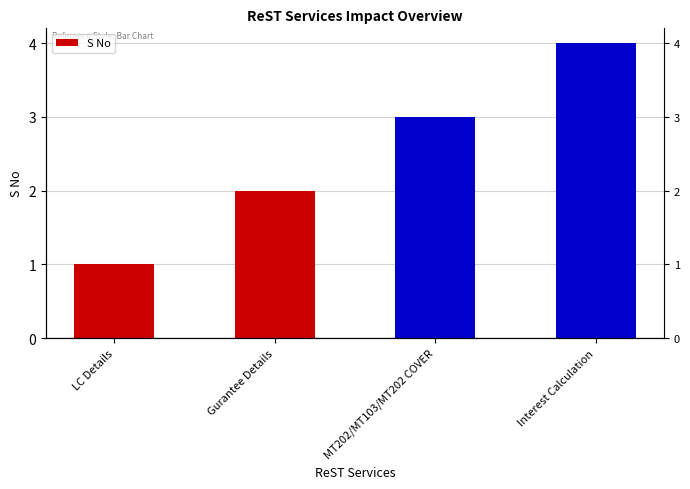

What position from the left is Interest Calculation?

4